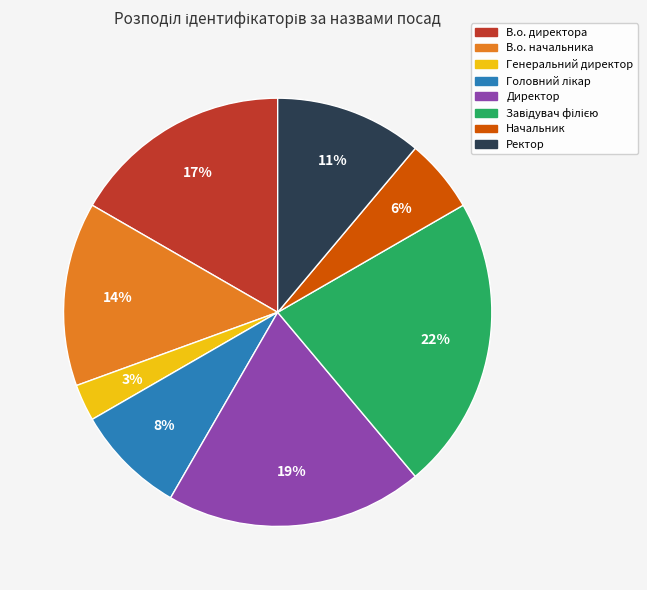

Which category has the smallest portion of the pie?

Генеральний директор